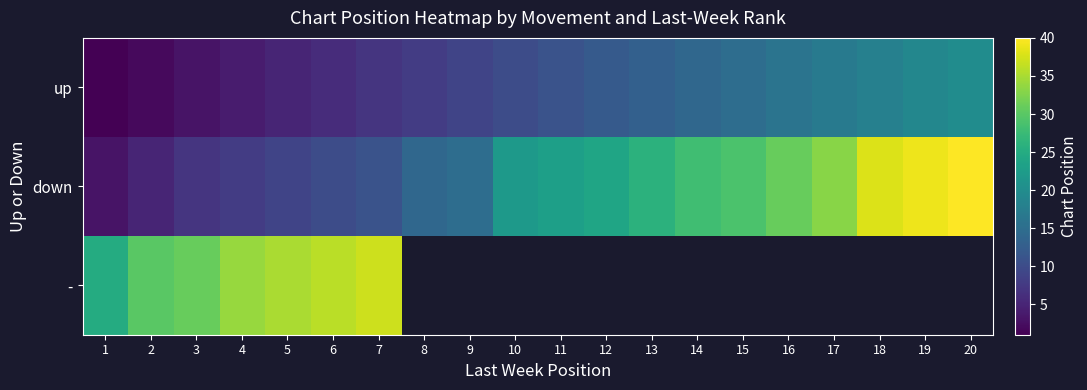

At which label does up first exceed 11?

12